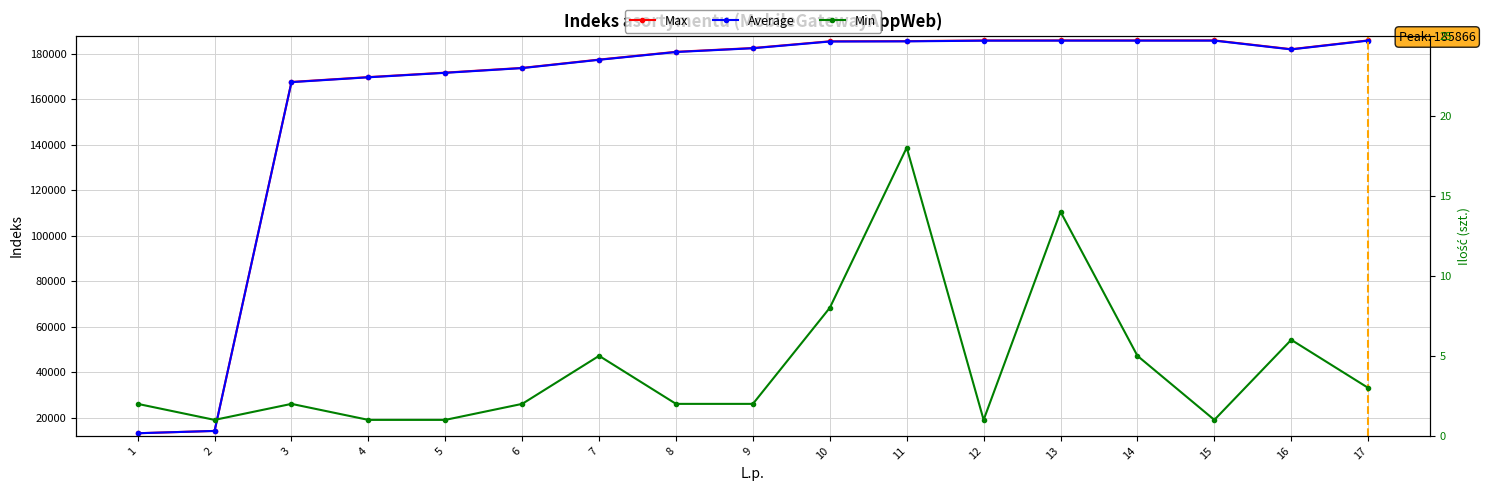

Which series changed the most between 9 and 13?

Max